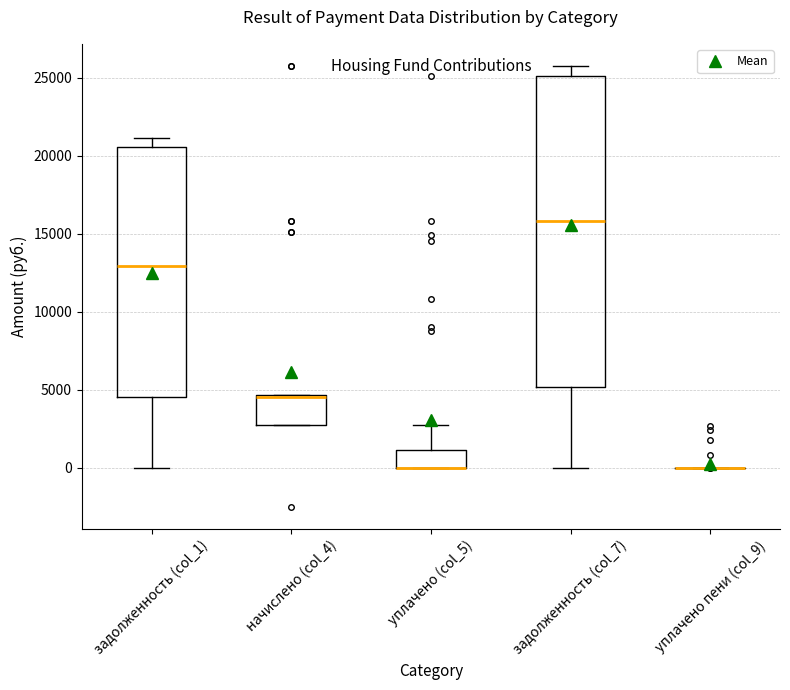

Reading left to right, transcribe this box plot: for each box, give where its median line is, the range the box spans, and where its two whiskers end, as read against the y-axis. The values are not printed on the chart, so give them approximately, as read against the axis.

задолженность (col_1): median 13000, box 4500 to 20500, whiskers 0 to 21000
начислено (col_4): median 4500 (drawn on the box's upper edge), box 2500 to 4500, whiskers 2500 to 4500
уплачено (col_5): median 0 (drawn on the box's lower edge), box 0 to 1000, whiskers 0 to 2500
задолженность (col_7): median 16000, box 5000 to 25000, whiskers 0 to 26000
уплачено пени (col_9): box collapsed to a line at 0, whiskers 0 to 0